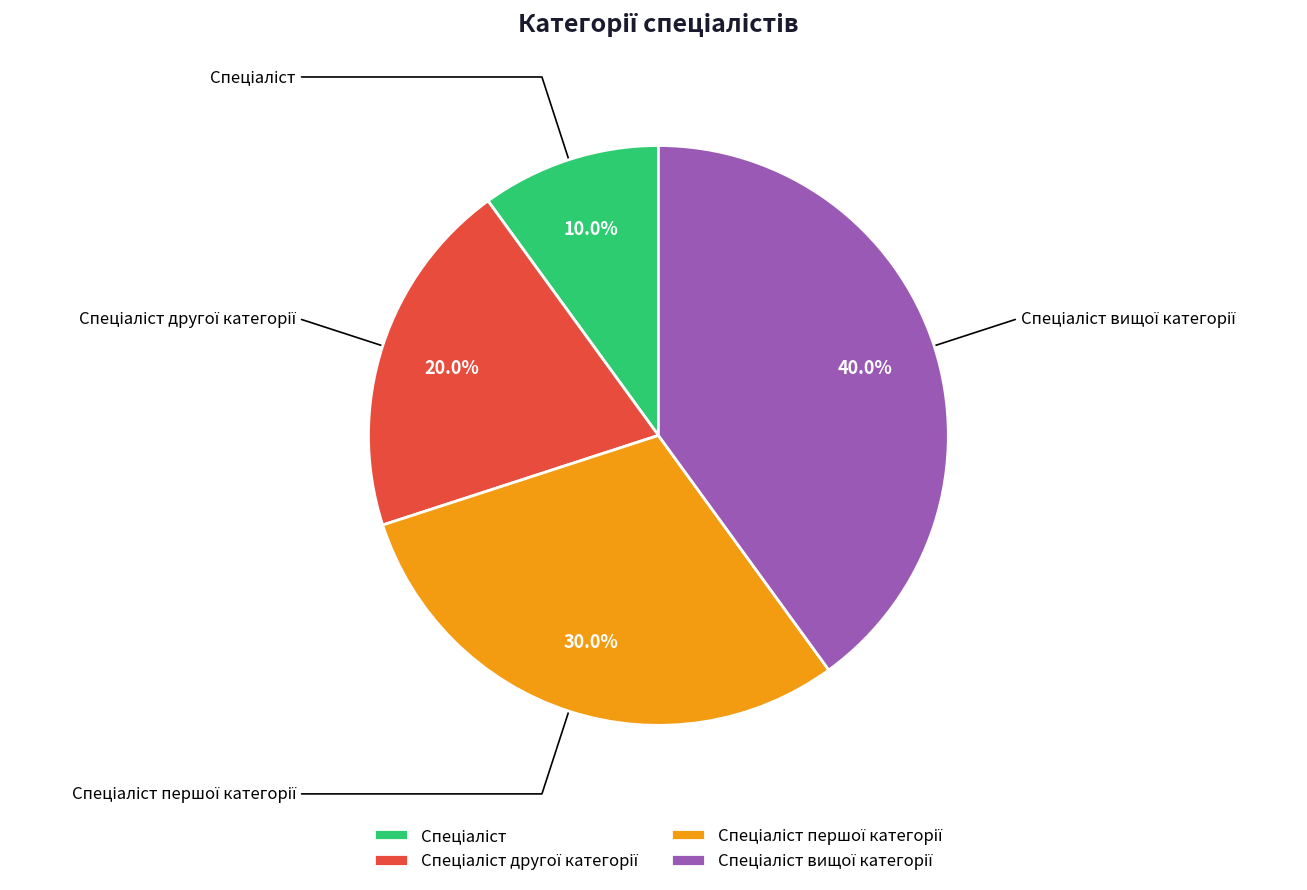

Is there a majority slice in this chart?

No